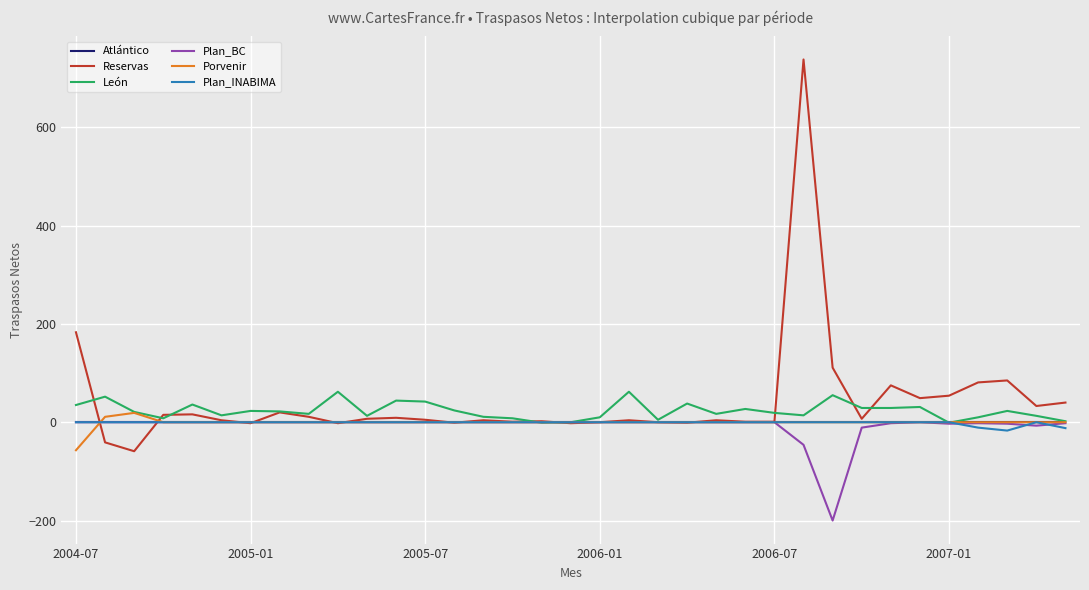

Which series has the widest spread of values?

Reservas